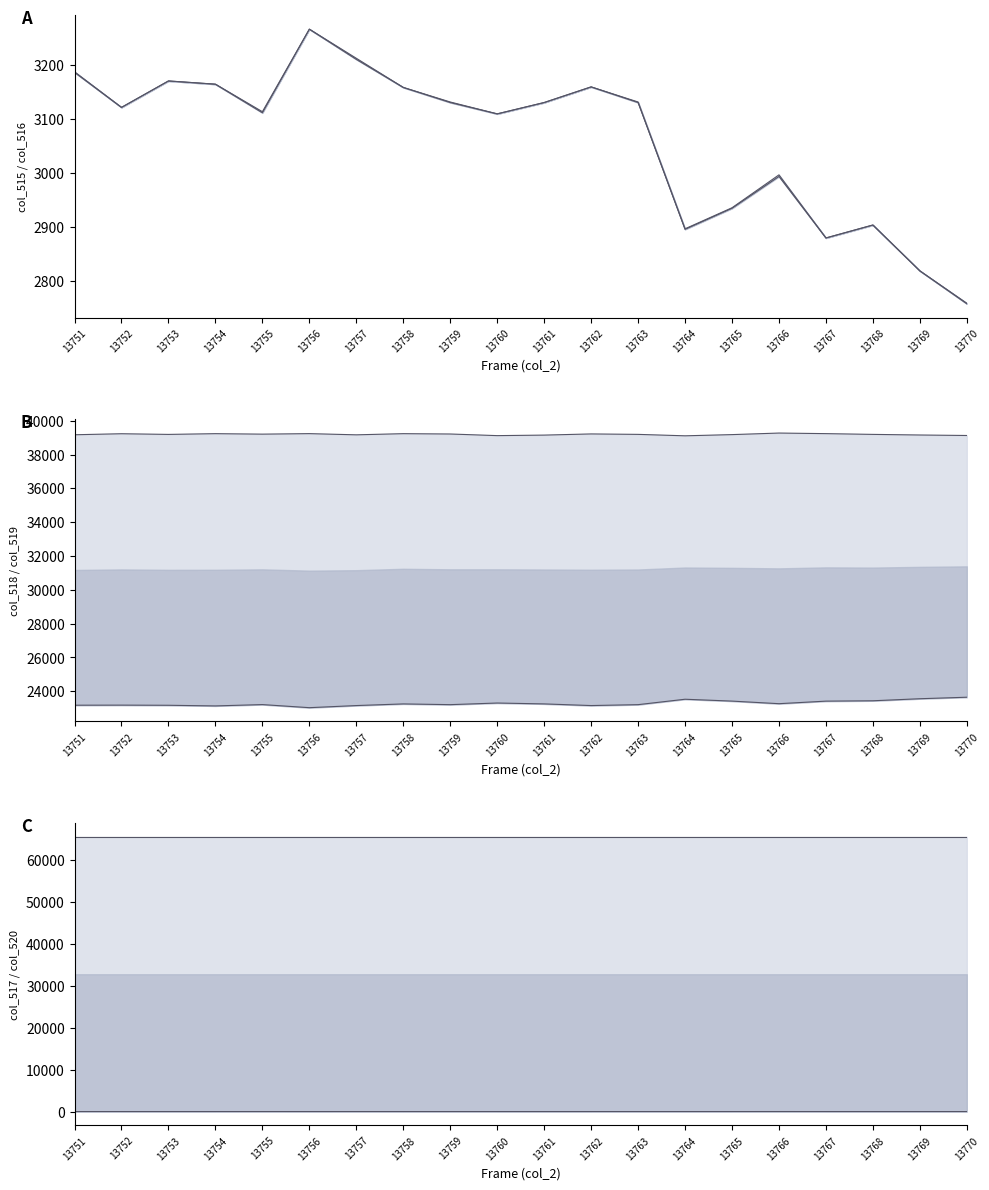

Where does the col_519 series first go above 39194?

13752